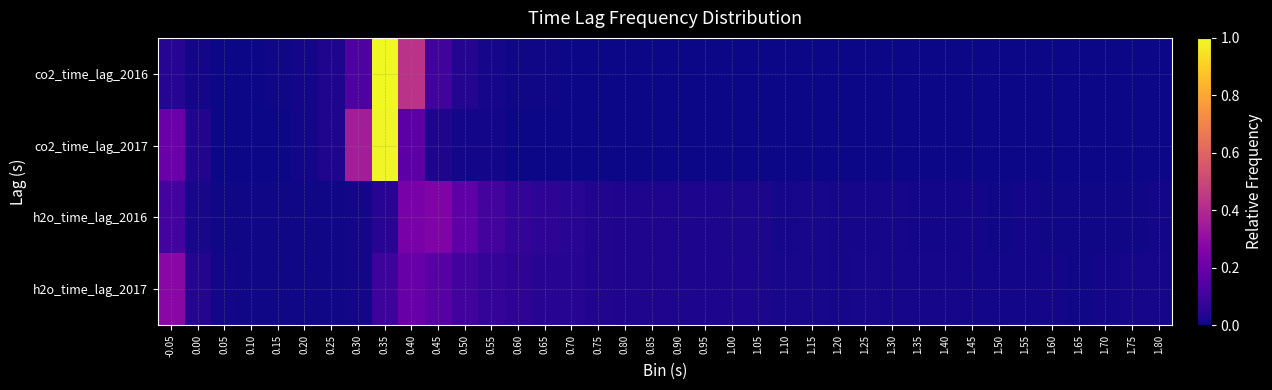

Reading left to right, what are all the values shown in this chart?

co2_time_lag_2016: -0.05=0.0	0.00=0.0	0.05=0.0	0.10=0.0	0.15=0.0	0.20=0.0	0.25=0.0	0.30=0.1	0.35=1.0	0.40=0.4	0.45=0.1	0.50=0.0	0.55=0.0	0.60=0.0	0.65=0.0	0.70=0.0	0.75=0.0	0.80=0.0	0.85=0.0	0.90=0.0	0.95=0.0	1.00=0.0	1.05=0.0	1.10=0.0	1.15=0.0	1.20=0.0	1.25=0.0	1.30=0.0	1.35=0.0	1.40=0.0	1.45=0.0	1.50=0.0	1.55=0.0	1.60=0.0	1.65=0.0	1.70=0.0	1.75=0.0	1.80=0.0
co2_time_lag_2017: -0.05=0.2	0.00=0.0	0.05=0.0	0.10=0.0	0.15=0.0	0.20=0.0	0.25=0.0	0.30=0.4	0.35=1.0	0.40=0.2	0.45=0.0	0.50=0.0	0.55=0.0	0.60=0.0	0.65=0.0	0.70=0.0	0.75=0.0	0.80=0.0	0.85=0.0	0.90=0.0	0.95=0.0	1.00=0.0	1.05=0.0	1.10=0.0	1.15=0.0	1.20=0.0	1.25=0.0	1.30=0.0	1.35=0.0	1.40=0.0	1.45=0.0	1.50=0.0	1.55=0.0	1.60=0.0	1.65=0.0	1.70=0.0	1.75=0.0	1.80=0.0
h2o_time_lag_2016: -0.05=0.1	0.00=0.0	0.05=0.0	0.10=0.0	0.15=0.0	0.20=0.0	0.25=0.0	0.30=0.0	0.35=0.0	0.40=0.2	0.45=0.3	0.50=0.2	0.55=0.1	0.60=0.1	0.65=0.1	0.70=0.0	0.75=0.0	0.80=0.0	0.85=0.0	0.90=0.0	0.95=0.0	1.00=0.0	1.05=0.0	1.10=0.0	1.15=0.0	1.20=0.0	1.25=0.0	1.30=0.0	1.35=0.0	1.40=0.0	1.45=0.0	1.50=0.0	1.55=0.0	1.60=0.0	1.65=0.0	1.70=0.0	1.75=0.0	1.80=0.0
h2o_time_lag_2017: -0.05=0.3	0.00=0.0	0.05=0.0	0.10=0.0	0.15=0.0	0.20=0.0	0.25=0.0	0.30=0.0	0.35=0.1	0.40=0.2	0.45=0.2	0.50=0.1	0.55=0.1	0.60=0.1	0.65=0.0	0.70=0.0	0.75=0.0	0.80=0.0	0.85=0.0	0.90=0.0	0.95=0.0	1.00=0.0	1.05=0.0	1.10=0.0	1.15=0.0	1.20=0.0	1.25=0.0	1.30=0.0	1.35=0.0	1.40=0.0	1.45=0.0	1.50=0.0	1.55=0.0	1.60=0.0	1.65=0.0	1.70=0.0	1.75=0.0	1.80=0.0